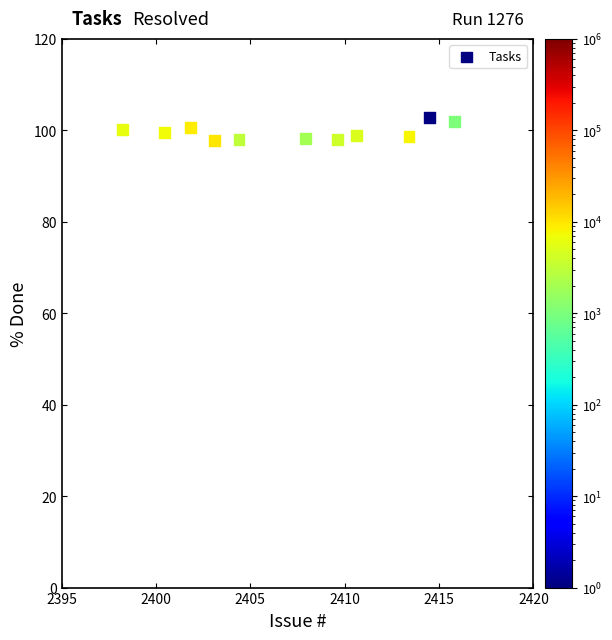

What is the range of Y values (max minus min)?

5.0